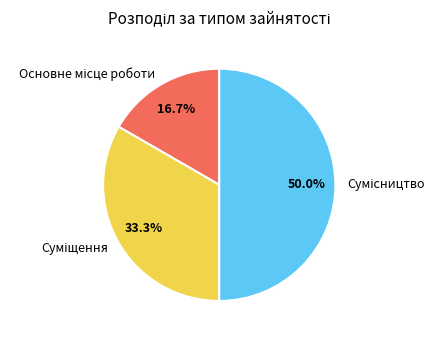

To the nearest percent, what portion does Суміщення represent?

33%